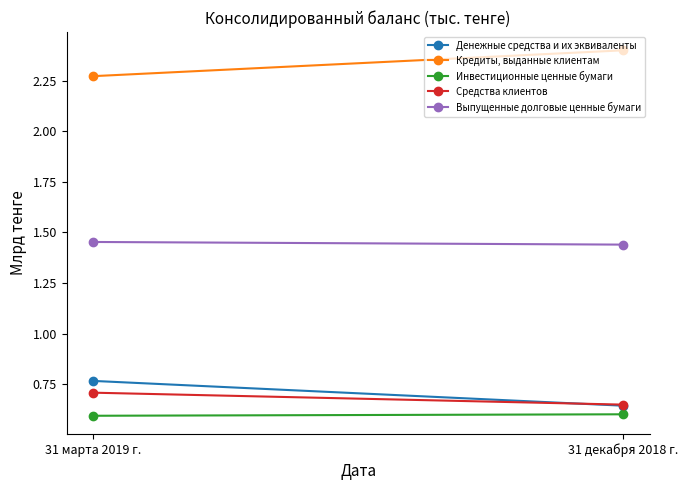

Is it true that Средства клиентов equals 0.1 at 31 марта 2019 г.?

False